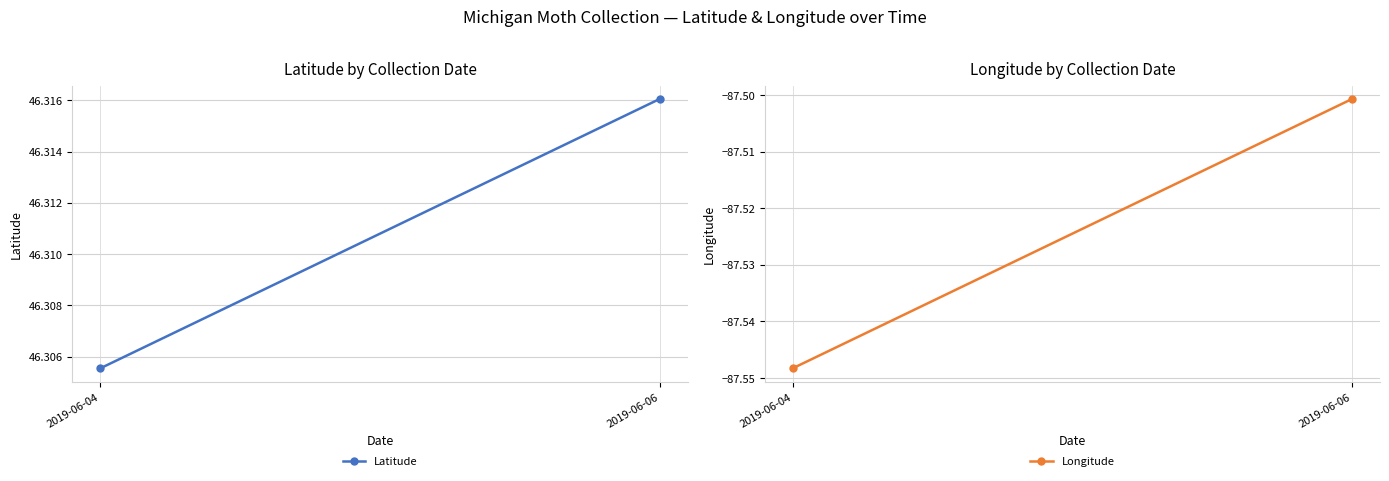

Between 2019-06-04 and 2019-06-06, which series saw the biggest shift?

Longitude